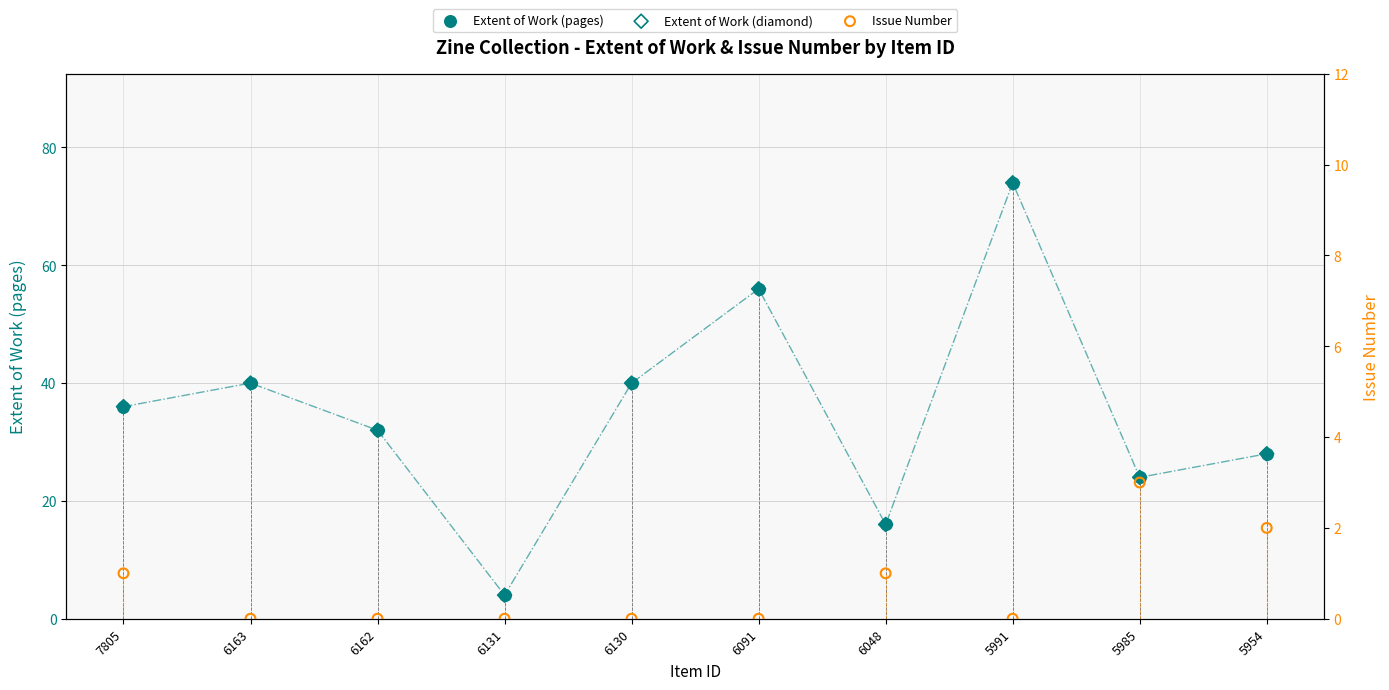

At how many categories does at least one series exceed 24?

7